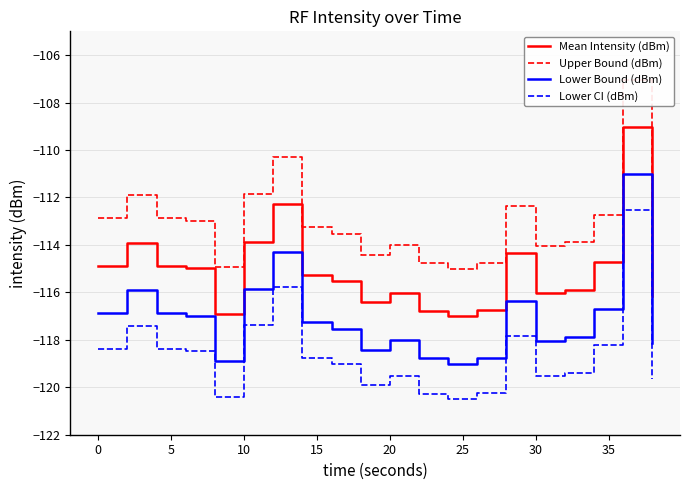

What is the value of the Lower CI (dBm) point at the 12th from the left?

-120.3